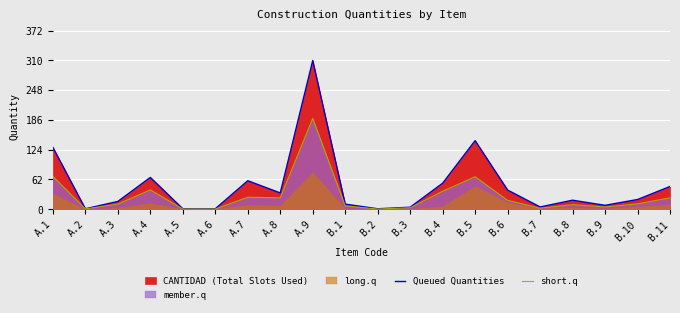

How many lines are shown in the chart?

2